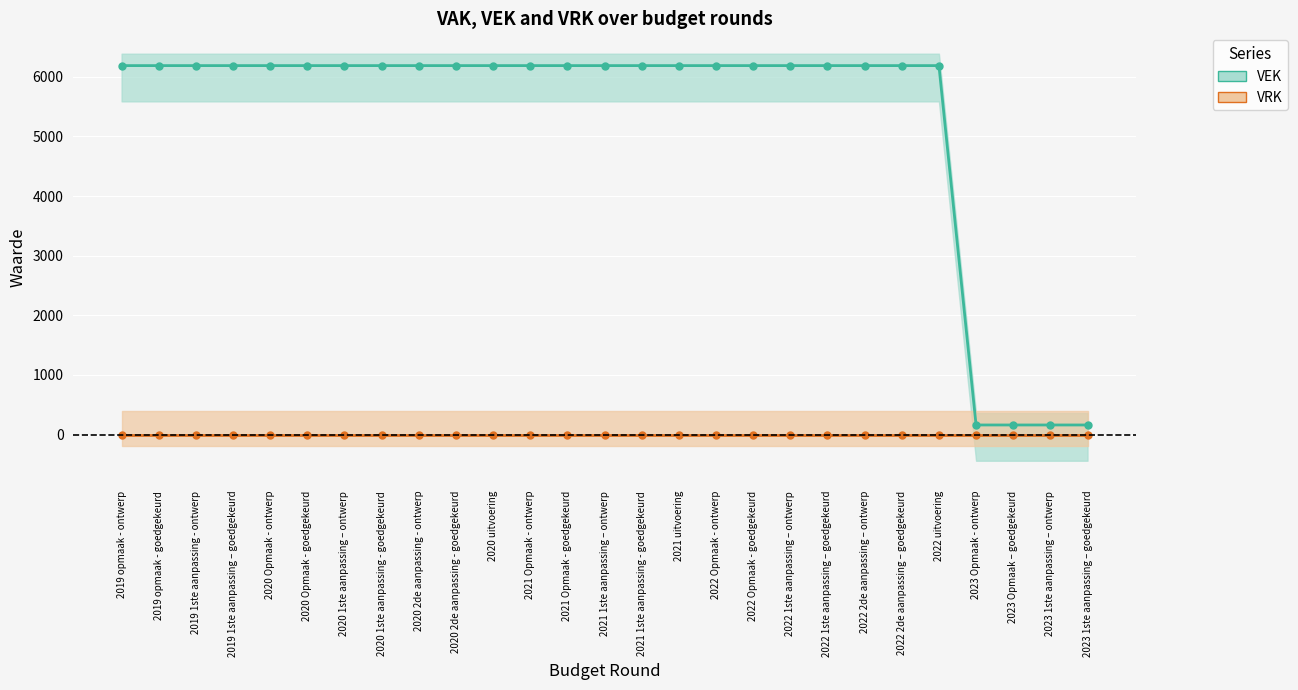

List the labels in order of VEK value, smallest first.

2023 Opmaak - ontwerp, 2023 Opmaak – goedgekeurd, 2023 1ste aanpassing – ontwerp, 2023 1ste aanpassing – goedgekeurd, 2019 opmaak - ontwerp, 2019 opmaak - goedgekeurd, 2019 1ste aanpassing - ontwerp, 2019 1ste aanpassing – goedgekeurd, 2020 Opmaak - ontwerp, 2020 Opmaak - goedgekeurd, 2020 1ste aanpassing – ontwerp, 2020 1ste aanpassing - goedgekeurd, 2020 2de aanpassing - ontwerp, 2020 2de aanpassing - goedgekeurd, 2020 uitvoering, 2021 Opmaak - ontwerp, 2021 Opmaak - goedgekeurd, 2021 1ste aanpassing – ontwerp, 2021 1ste aanpassing - goedgekeurd, 2021 uitvoering, 2022 Opmaak - ontwerp, 2022 Opmaak - goedgekeurd, 2022 1ste aanpassing – ontwerp, 2022 1ste aanpassing – goedgekeurd, 2022 2de aanpassing – ontwerp, 2022 2de aanpassing – goedgekeurd, 2022 uitvoering